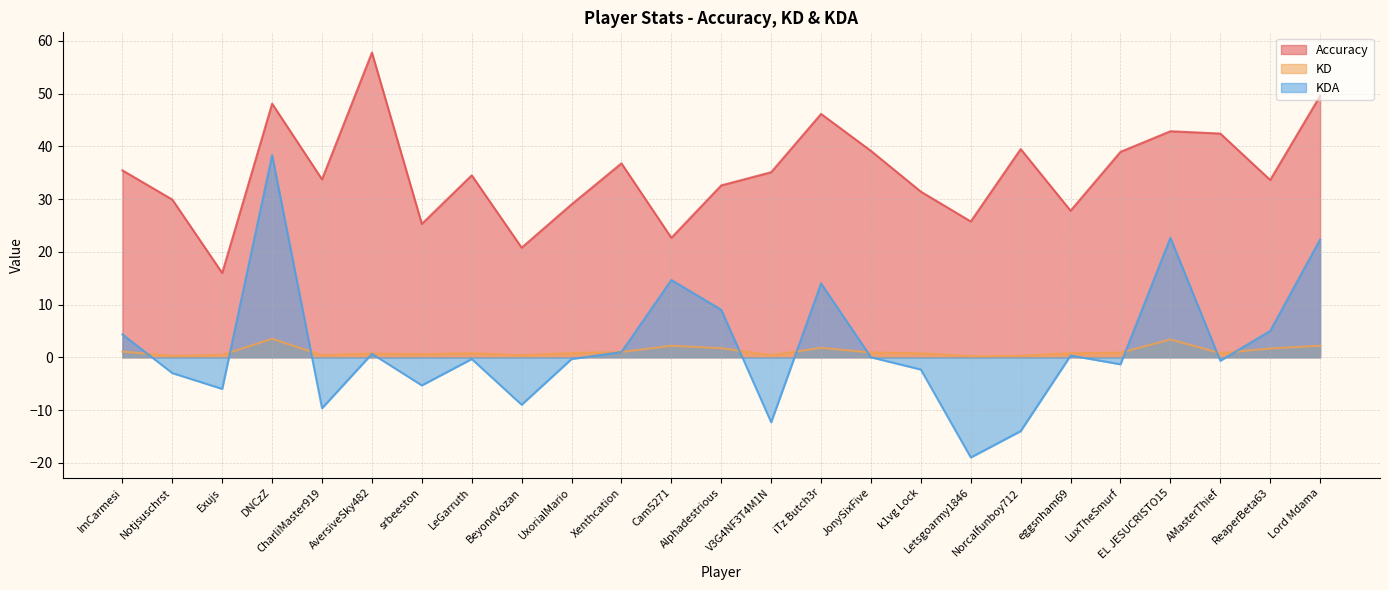

Which category has the highest value in the KDA series?

DNCzZ